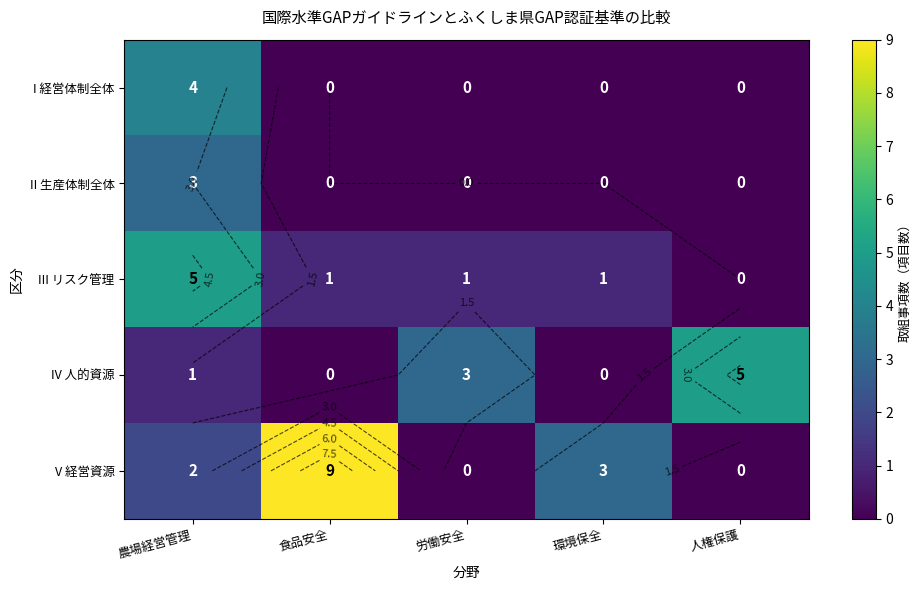

Which series has the widest spread of values?

V 経営資源